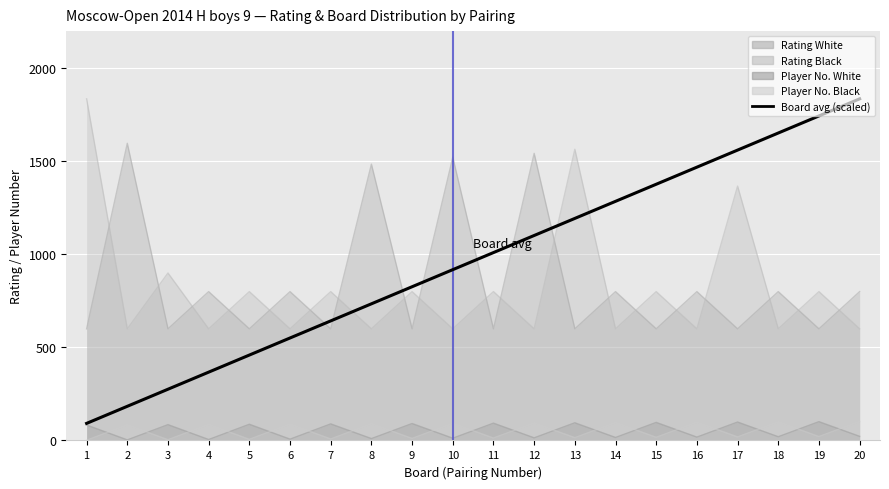

True or false: Player No. Black and Board avg (scaled) cross at least once.

False